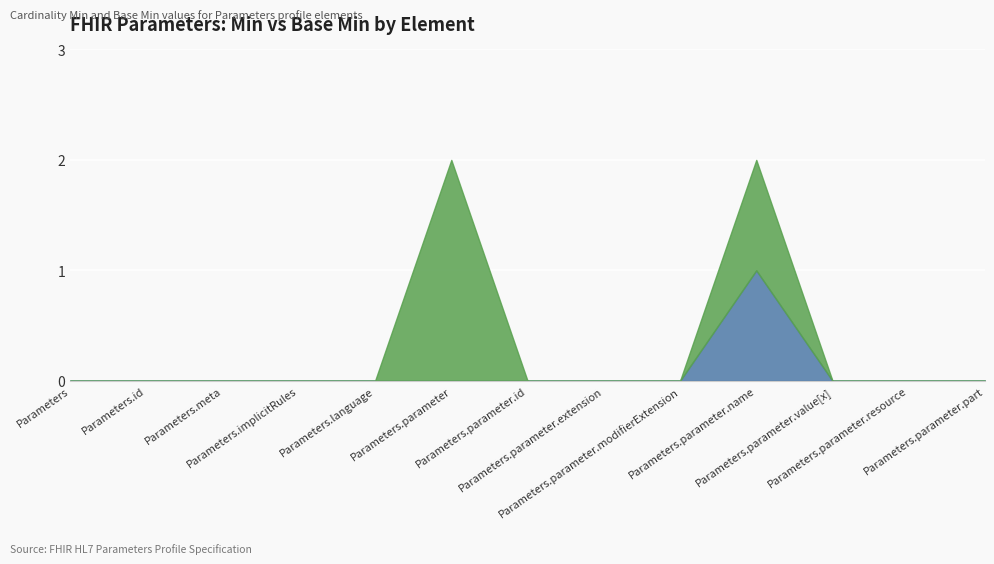

True or false: Base Min has more than 2 interior local peaks.

False